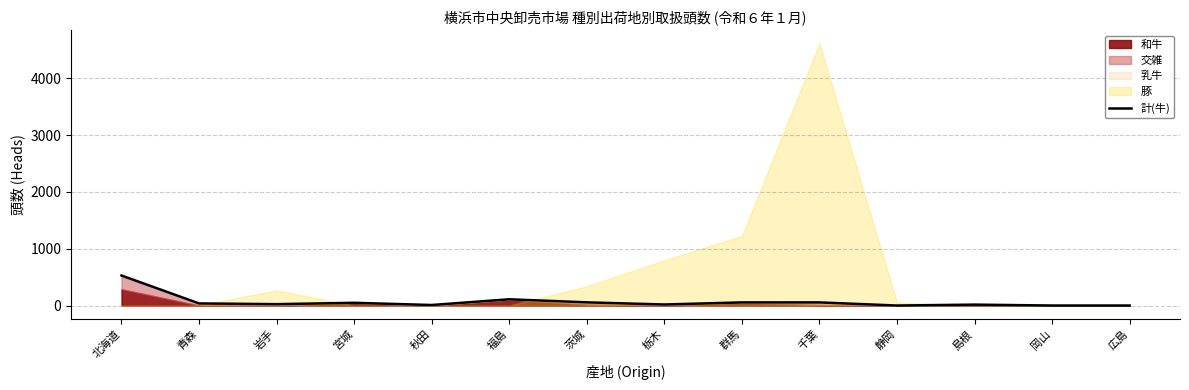

True or false: the data shows 0 at 広島.

False